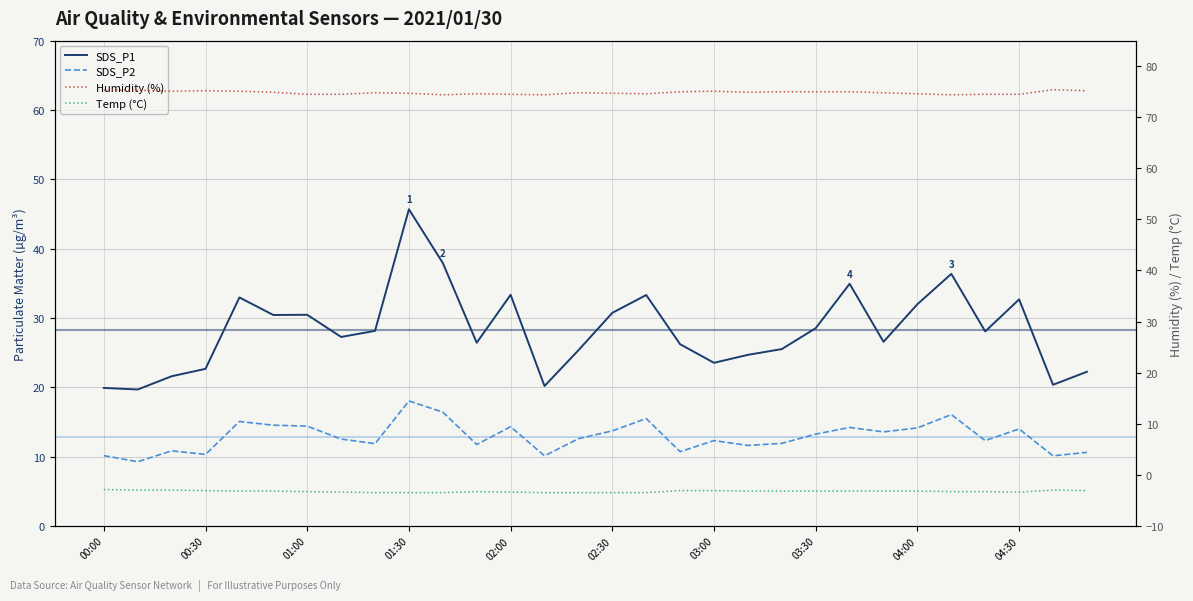

Count the number of categories in the chart.

30